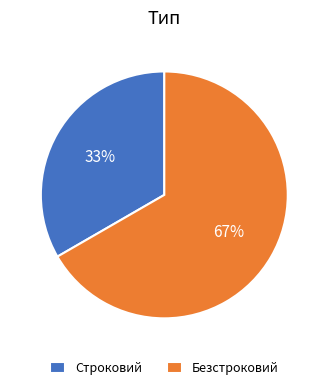

True or false: Безстроковий accounts for 53% of the total.

False